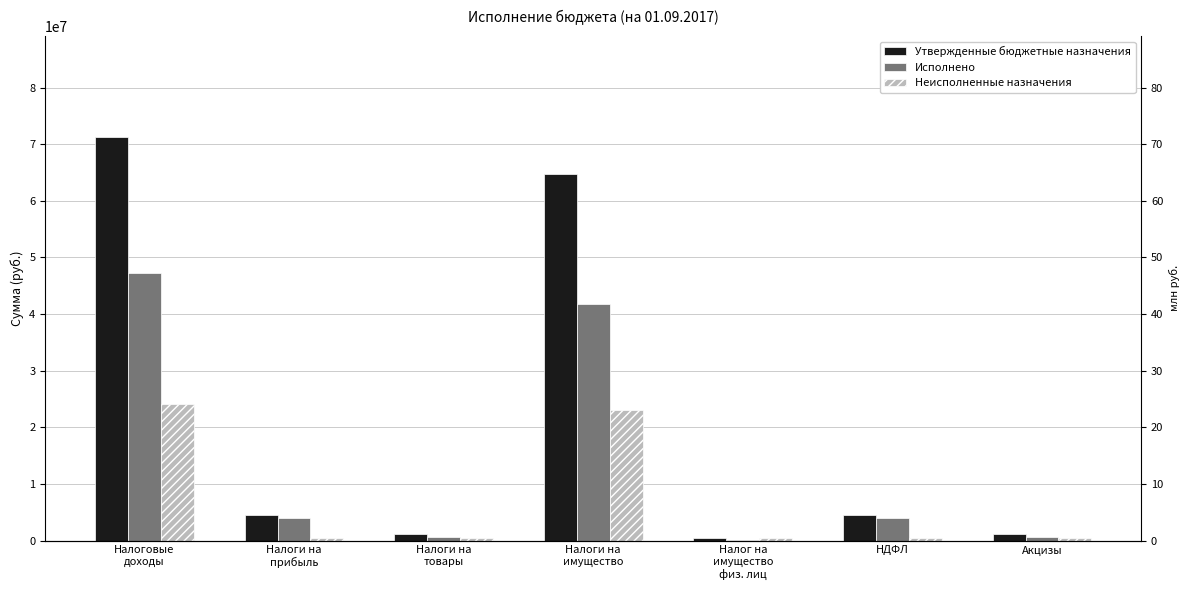

Reading left to right, list all the values displayed in this chart.

Утвержденные бюджетные назначения: Налоговые
доходы=71284300.0	Налоги на
прибыль=4467800.0	Налоги на
товары=1170000.0	Налоги на
имущество=64757500.0	Налог на
имущество
физ. лиц=478500.0	НДФЛ=4467800.0	Акцизы=1170000.0
Исполнено: Налоговые
доходы=47228484.9	Налоги на
прибыль=3928107.5	Налоги на
товары=703068.4	Налоги на
имущество=41722769.0	Налог на
имущество
физ. лиц=92642.5	НДФЛ=3928107.5	Акцизы=703068.4
Неисполненные назначения: Налоговые
доходы=24055815.1	Налоги на
прибыль=539692.5	Налоги на
товары=466931.6	Налоги на
имущество=23034730.9	Налог на
имущество
физ. лиц=385857.5	НДФЛ=539692.5	Акцизы=466931.6